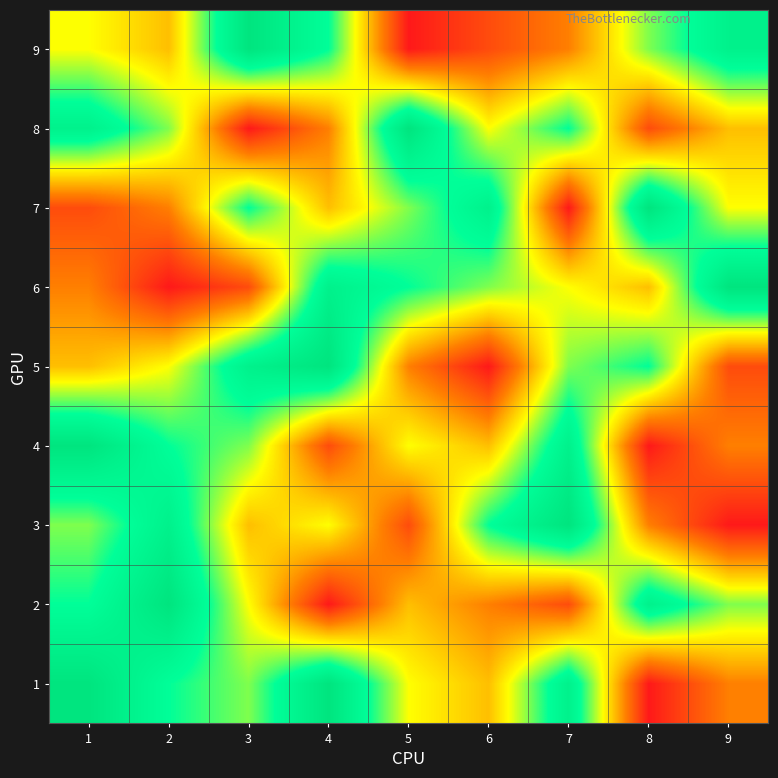

Between 4 and 3, which is larger?

4